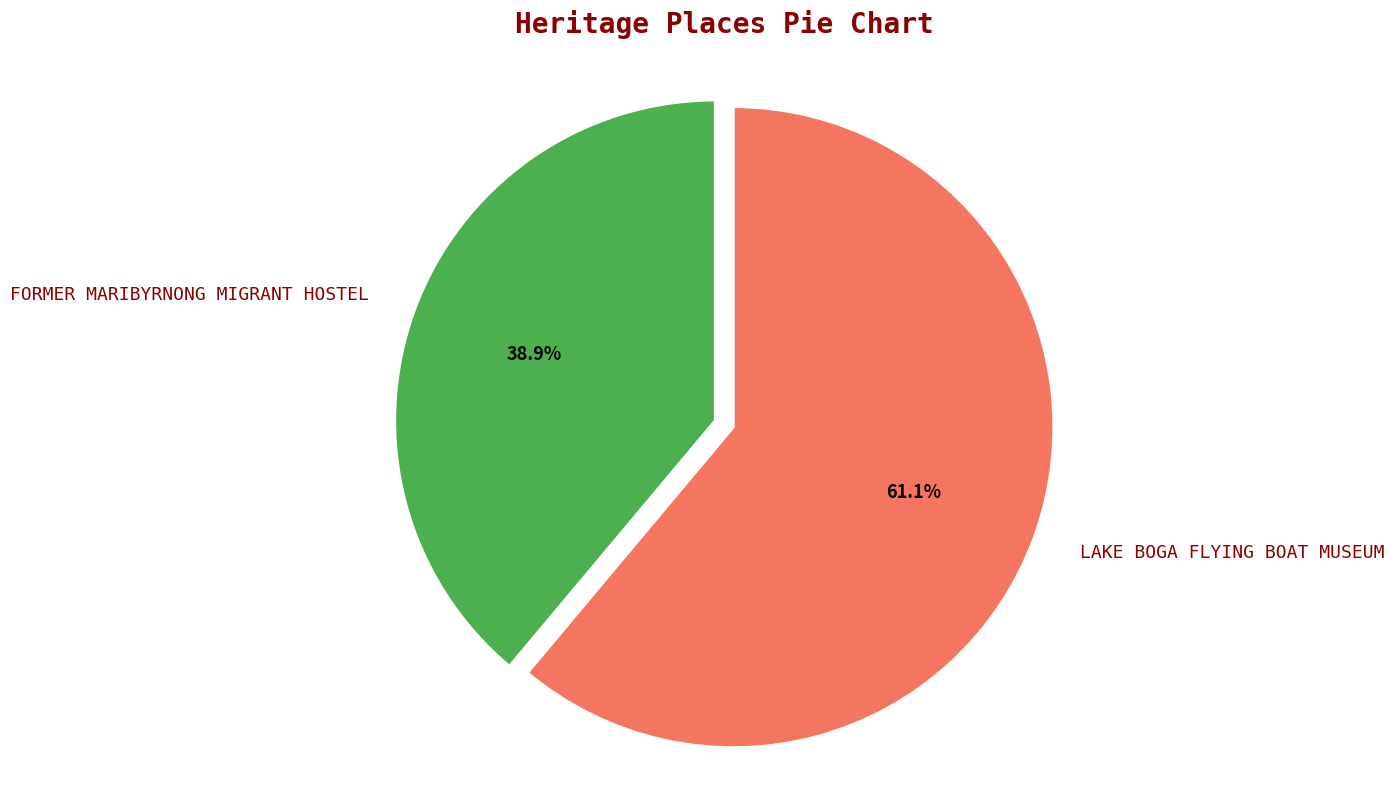

What is the smallest slice in the pie chart?

FORMER MARIBYRNONG MIGRANT HOSTEL